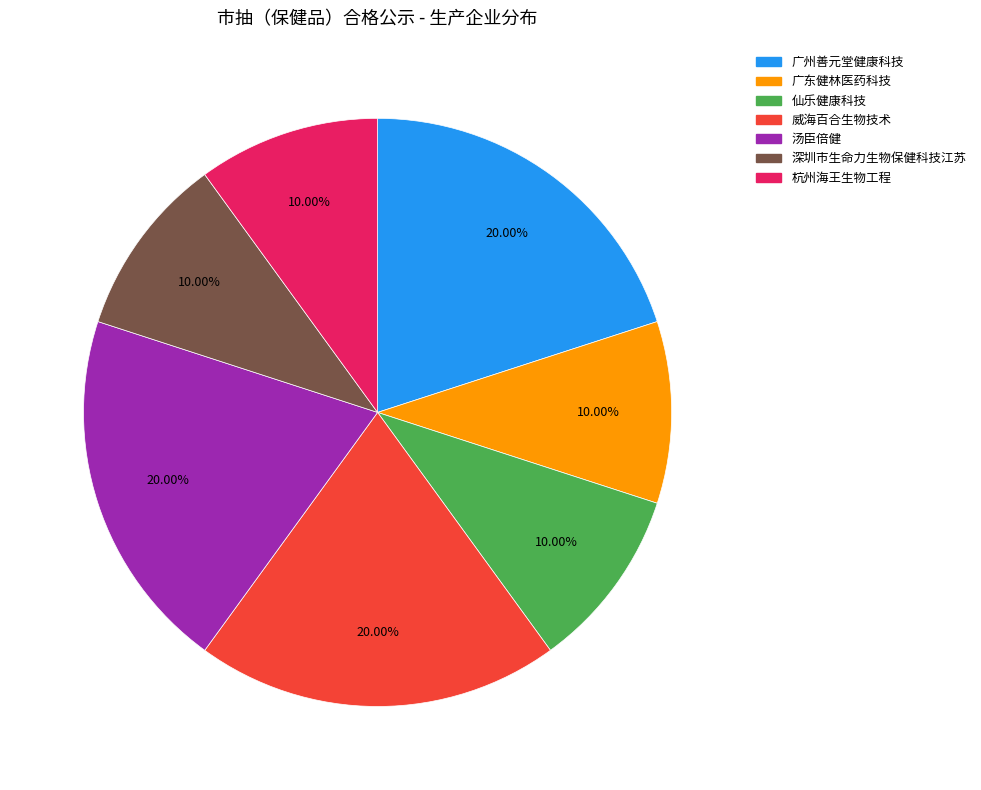

To the nearest percent, what is the difference between the largest and smallest slice percentages?

10%